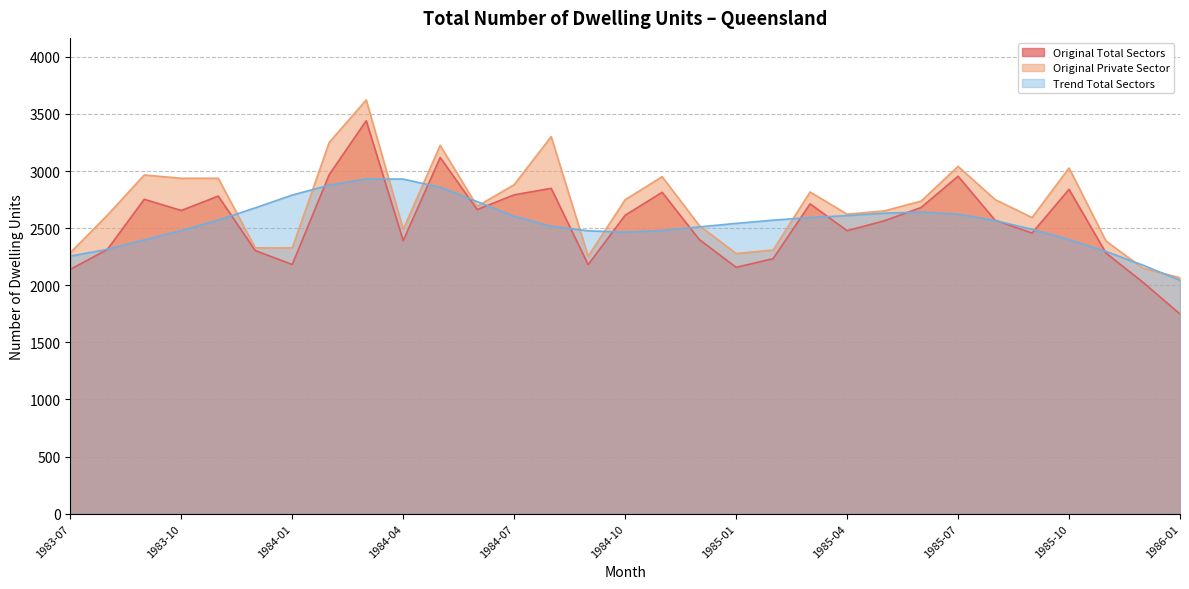

Which series has the largest total across all categories?

Original Private Sector